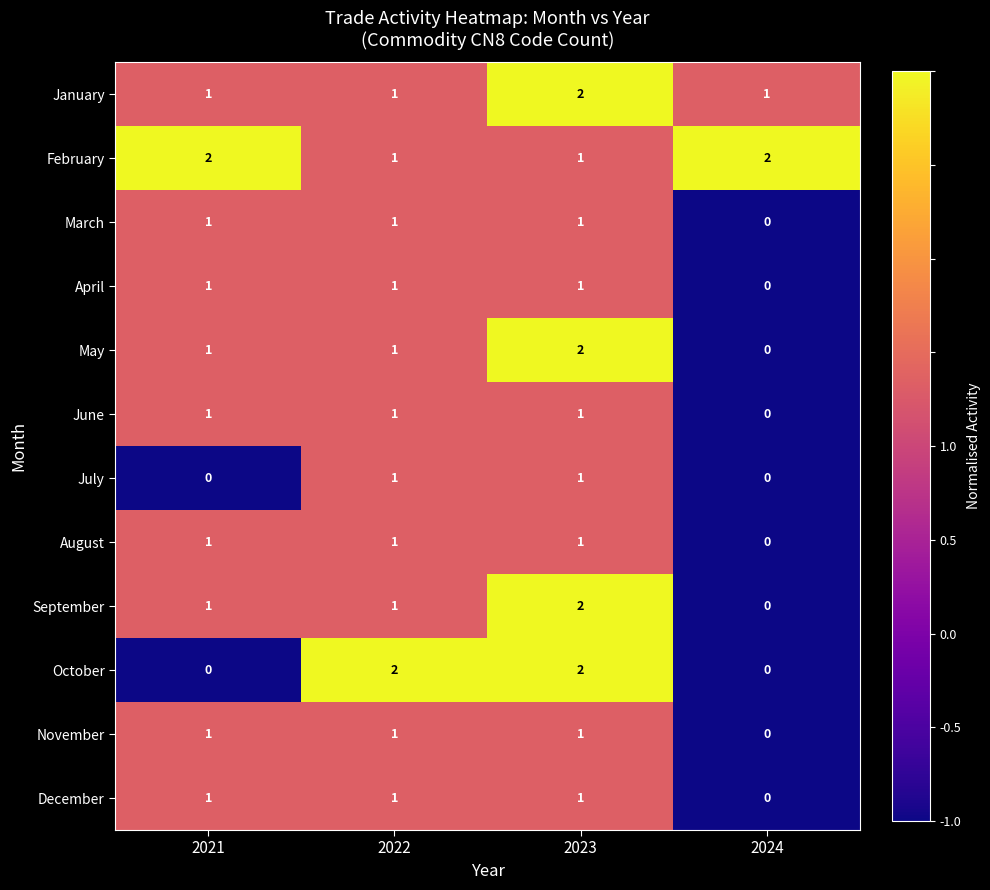

The September series shows 1 at 2024. True or false?

False